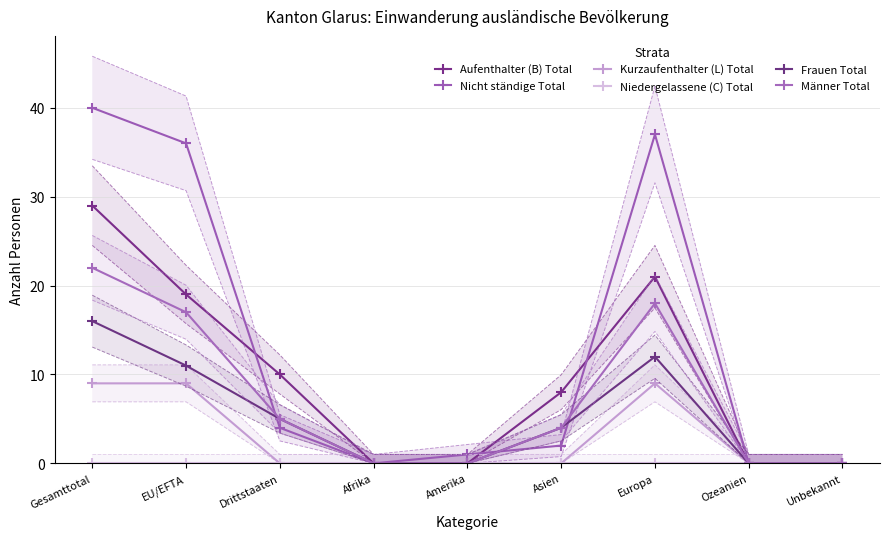

Reading left to right, what are all the values shown in this chart?

Aufenthalter (B) Total: Gesamttotal=29	EU/EFTA=19	Drittstaaten=10	Afrika=0	Amerika=0	Asien=8	Europa=21	Ozeanien=0	Unbekannt=0
Nicht ständige Total: Gesamttotal=40	EU/EFTA=36	Drittstaaten=4	Afrika=0	Amerika=1	Asien=2	Europa=37	Ozeanien=0	Unbekannt=0
Kurzaufenthalter (L) Total: Gesamttotal=9	EU/EFTA=9	Drittstaaten=0	Afrika=0	Amerika=0	Asien=0	Europa=9	Ozeanien=0	Unbekannt=0
Niedergelassene (C) Total: Gesamttotal=0	EU/EFTA=0	Drittstaaten=0	Afrika=0	Amerika=0	Asien=0	Europa=0	Ozeanien=0	Unbekannt=0
Frauen Total: Gesamttotal=16	EU/EFTA=11	Drittstaaten=5	Afrika=0	Amerika=0	Asien=4	Europa=12	Ozeanien=0	Unbekannt=0
Männer Total: Gesamttotal=22	EU/EFTA=17	Drittstaaten=5	Afrika=0	Amerika=0	Asien=4	Europa=18	Ozeanien=0	Unbekannt=0